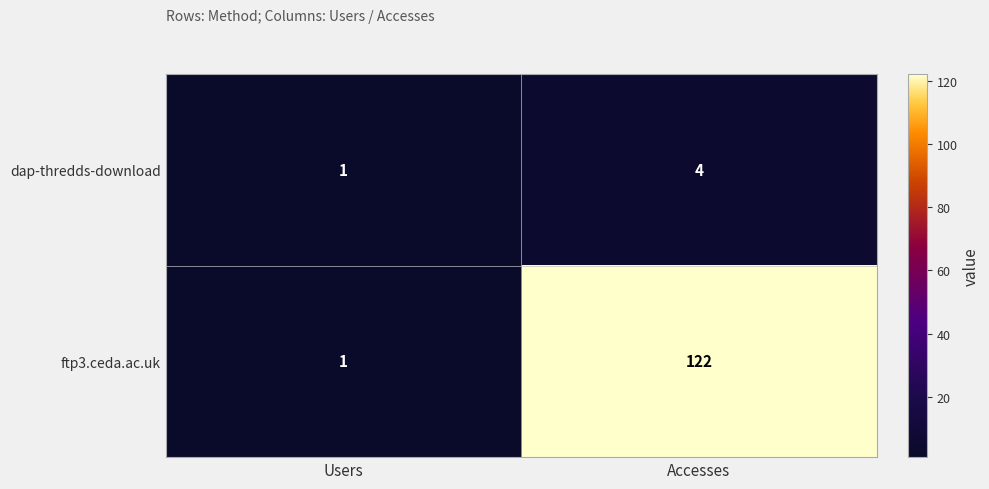

At which label does dap-thredds-download reach its peak?

Accesses